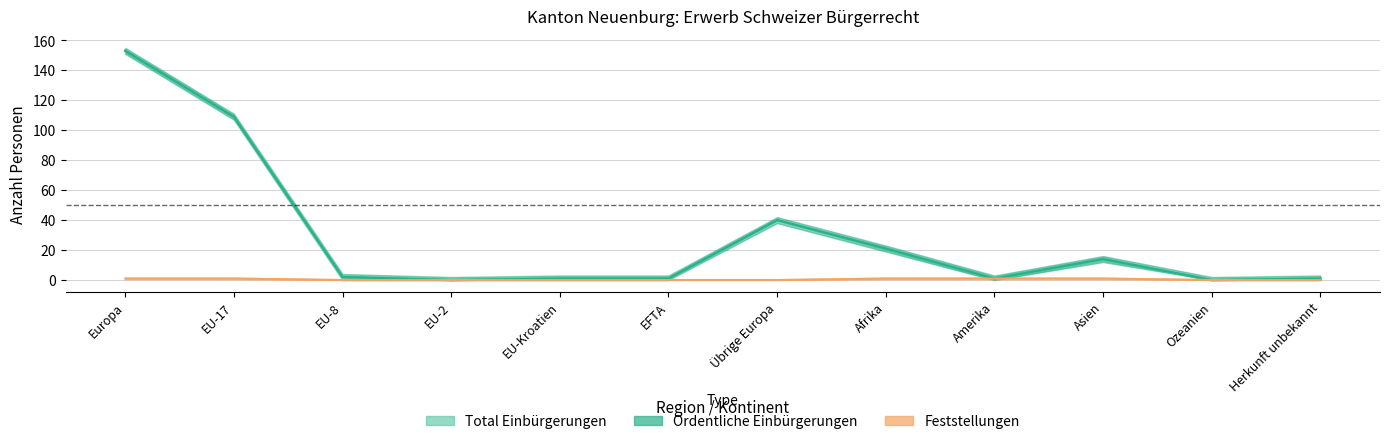

At which label is Total Einbürgerungen closest to 76?

EU-17